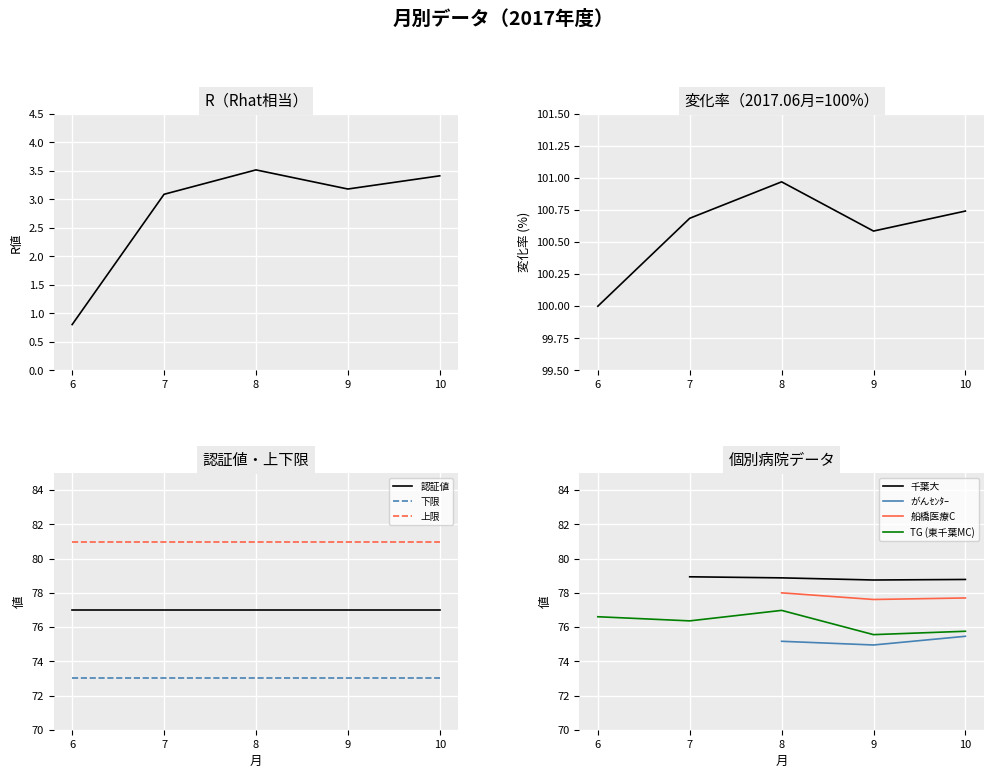

Between 8 and 10, which is larger?

8